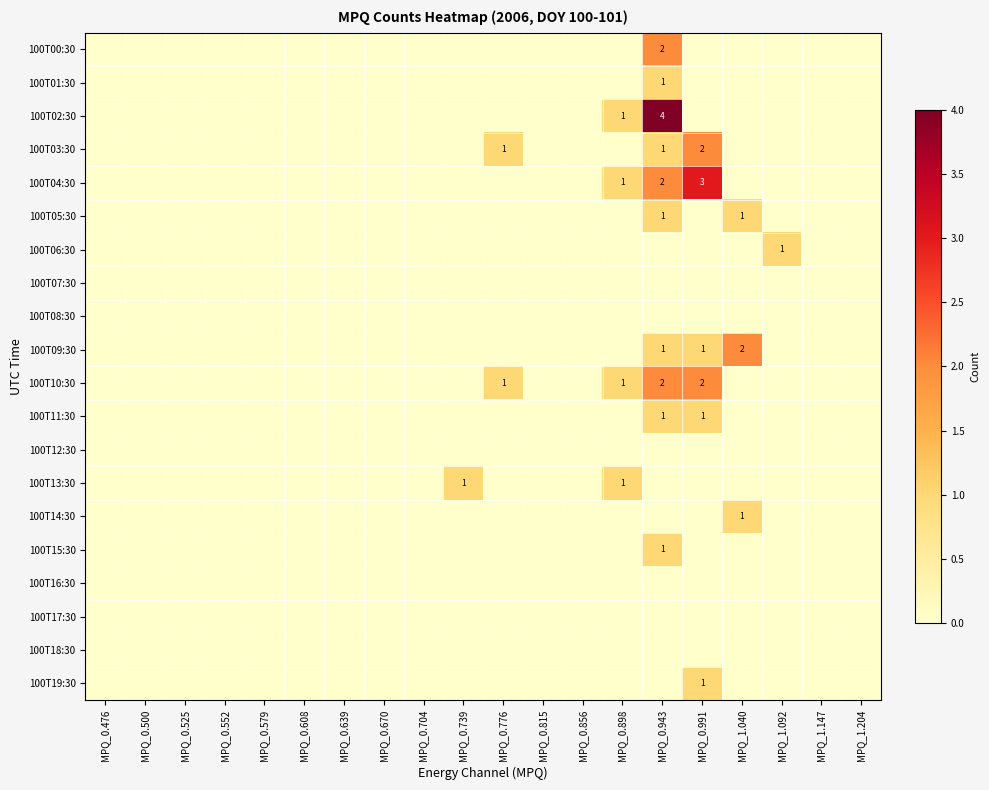

How many categories are shown in the chart?

20